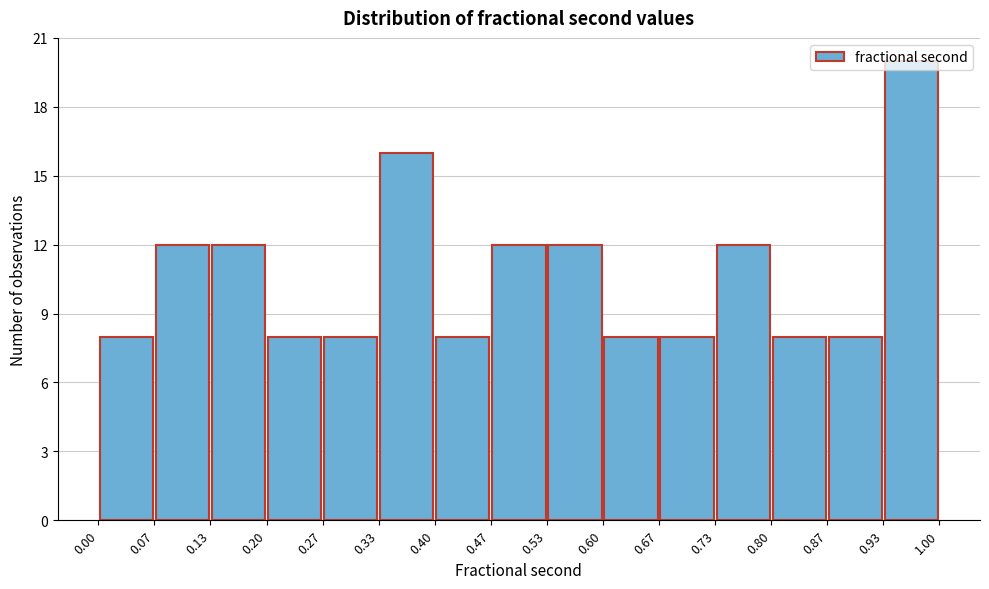

How tall is the bar that spans 0.80 to 0.87 on the x-axis? The values are not printed on the chart, so give them approximately, as read against the axis.

8